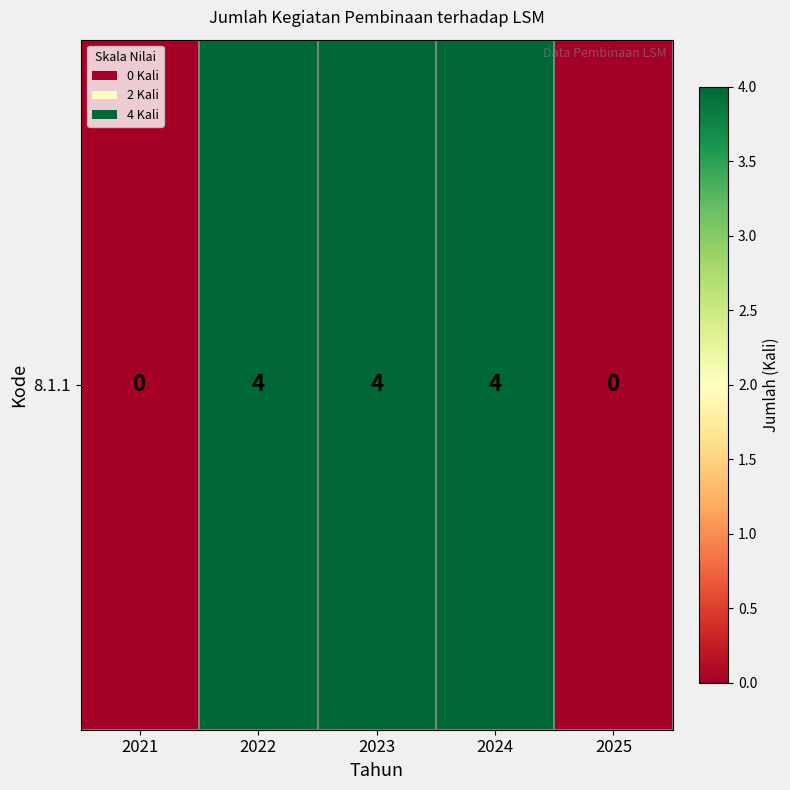

Reading left to right, extract all data points from this chart.

0	4	4	4	0